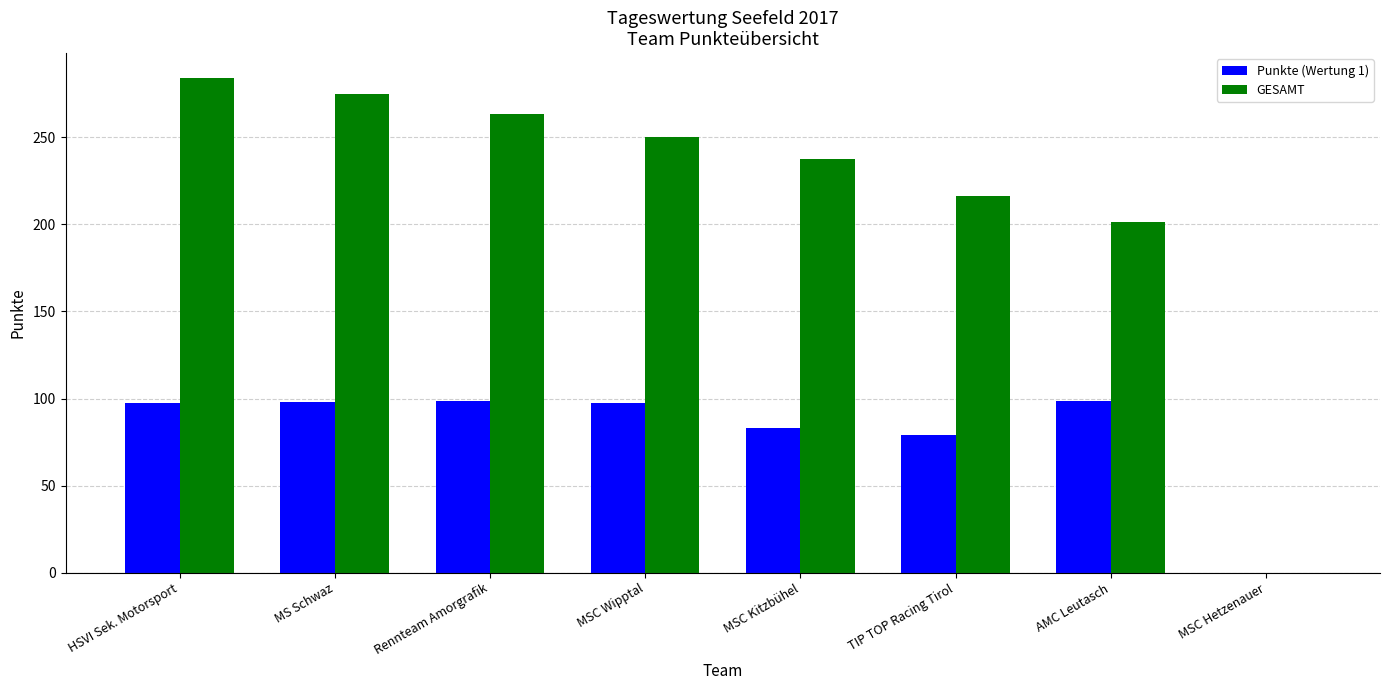

Is it true that Punkte (Wertung 1) equals 98.8 at Rennteam Amorgrafik?

True